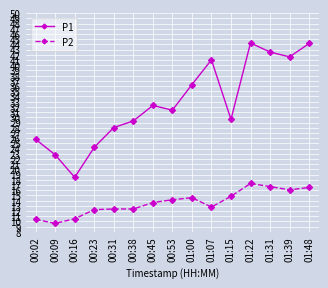

Rank the series by their maximum value, from lowest to highest.

P2, P1